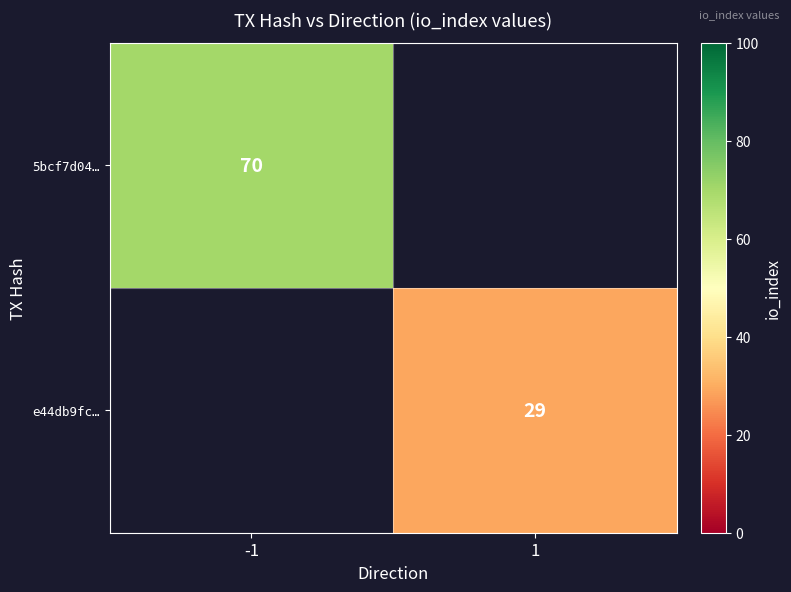

True or false: 5bcf7d04… has a value of 94 at -1.

False